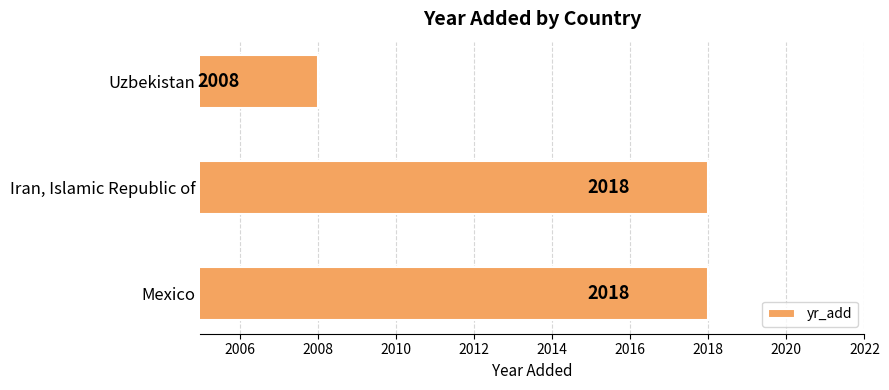

What value does the data have at Uzbekistan, to the nearest 10?

2010